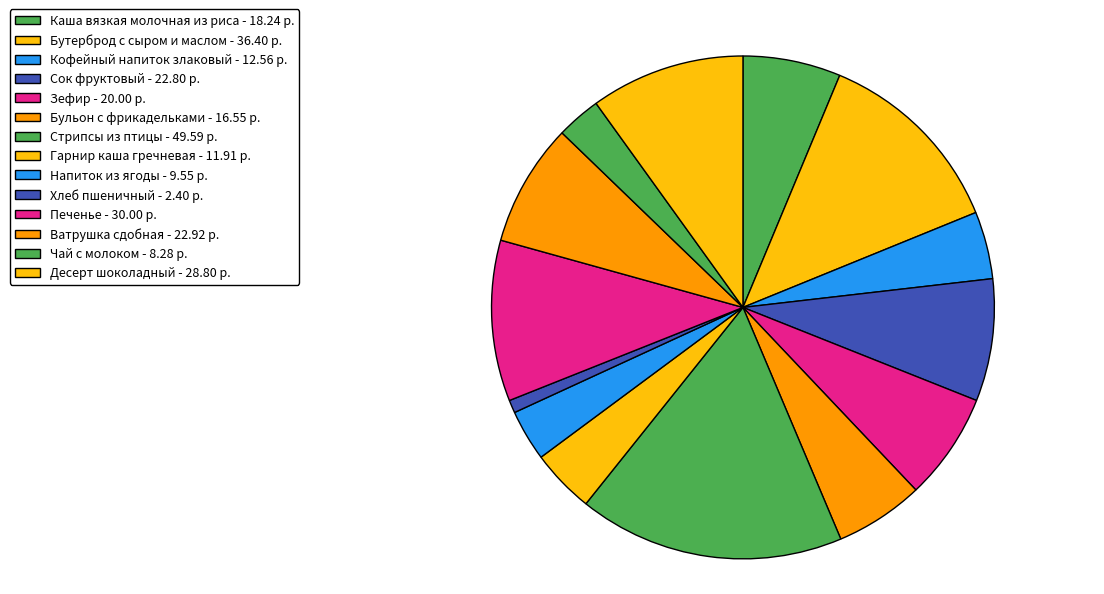

What is the ratio of the value at Бульон с фрикадельками to the value at Кофейный напиток злаковый?

1.3